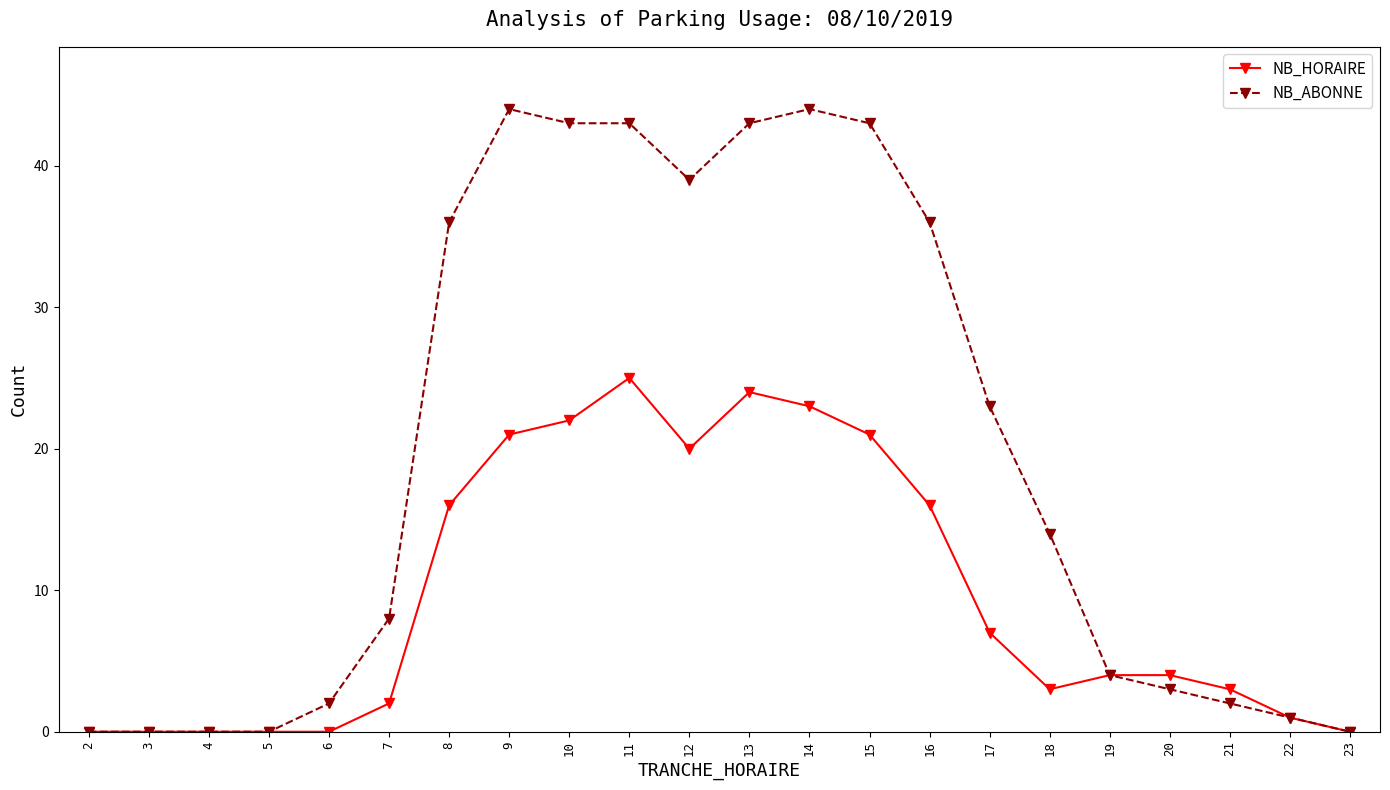

What is the difference between the second highest and second lowest values in the NB_ABONNE series?

44